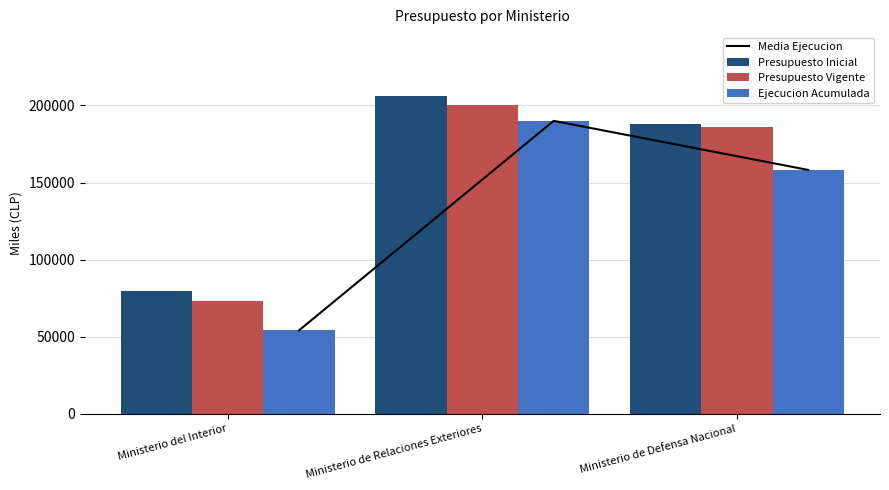

What is the label of the 3rd bar from the right?

Ministerio del Interior